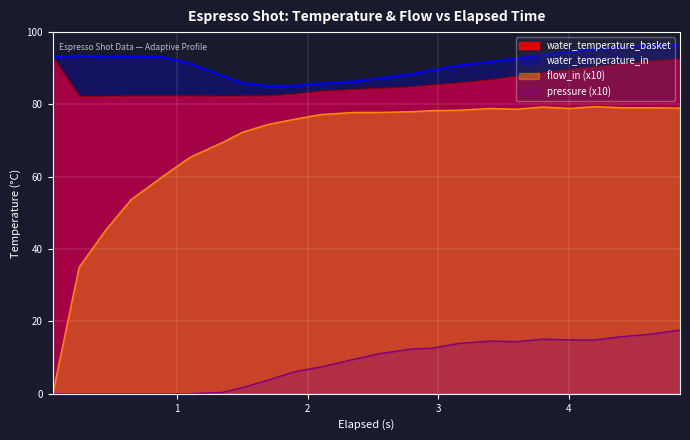

Which series has the largest total across all categories?

water_temperature_in